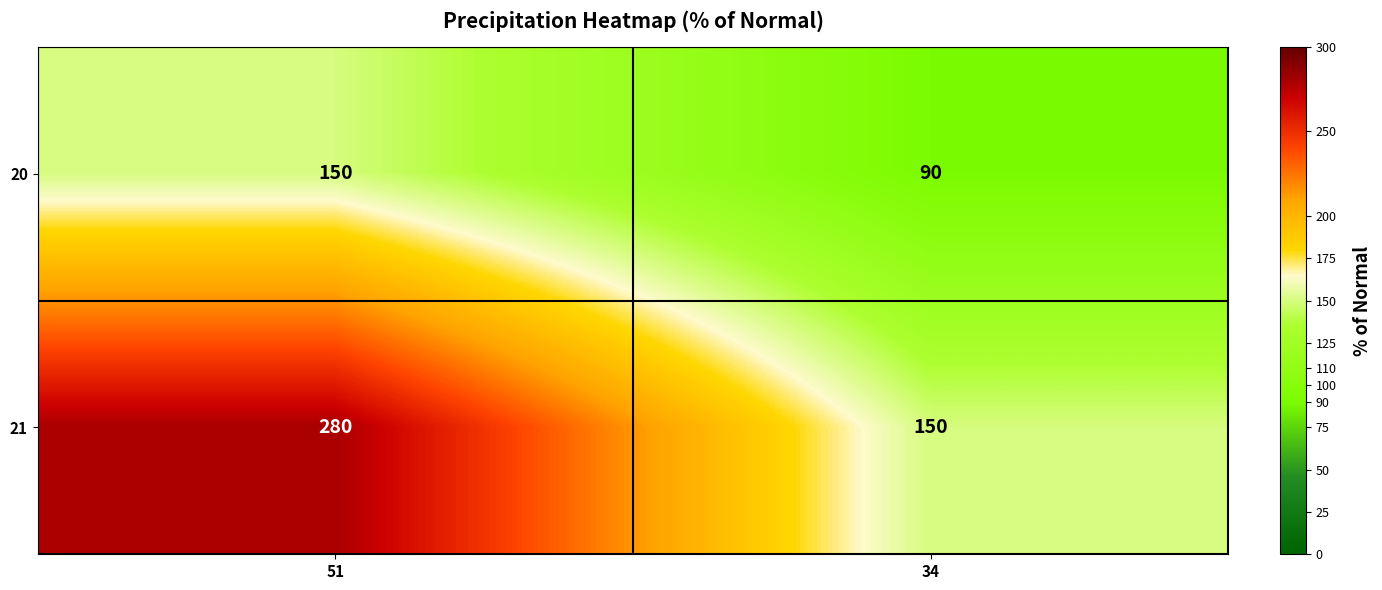

What is the difference between the maximum and minimum values in the 20 series?

60